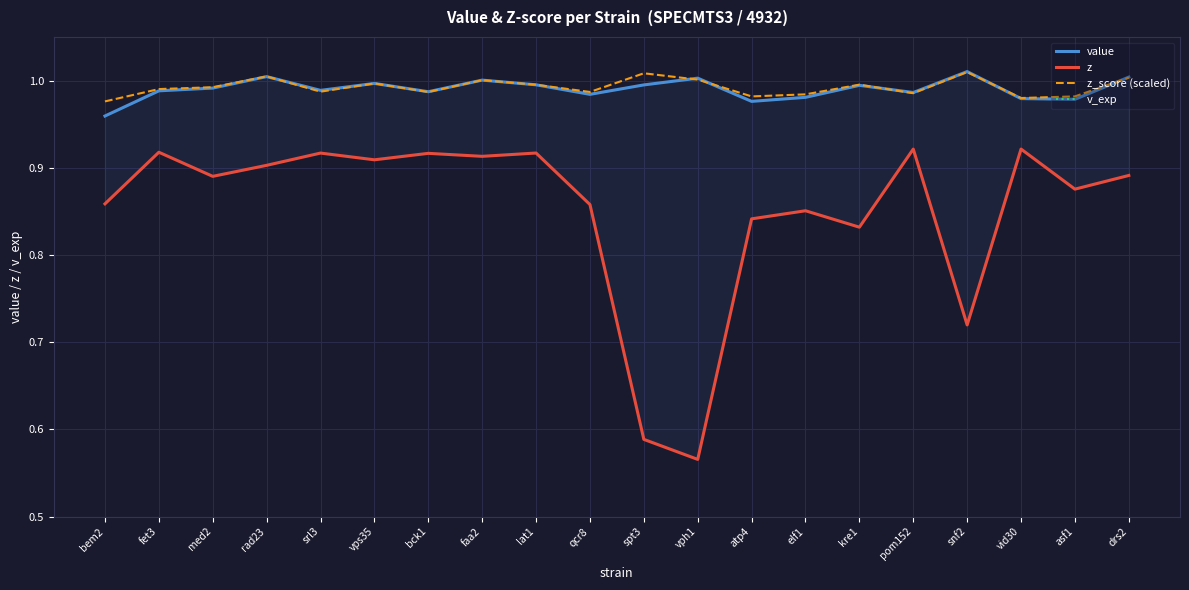

Which has a higher value, vps35 or bem2?

vps35